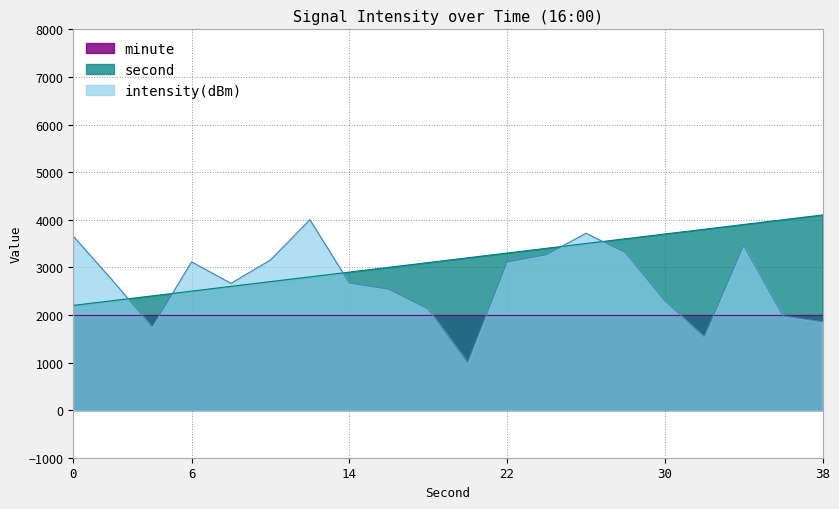

What is the sum of the intensity(dBm) values at 34 and 4?

5209.0